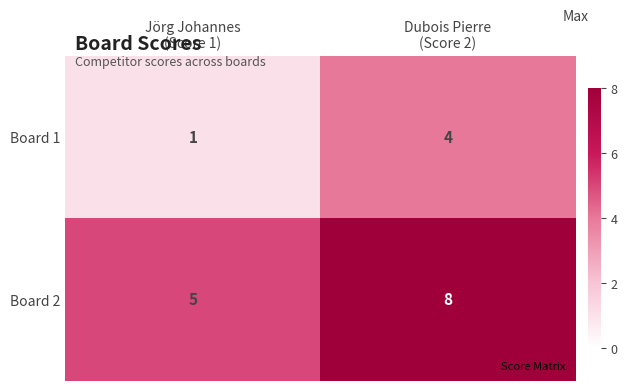

Rank the series at Dubois Pierre
(Score 2) from lowest to highest value.

Board 1, Board 2